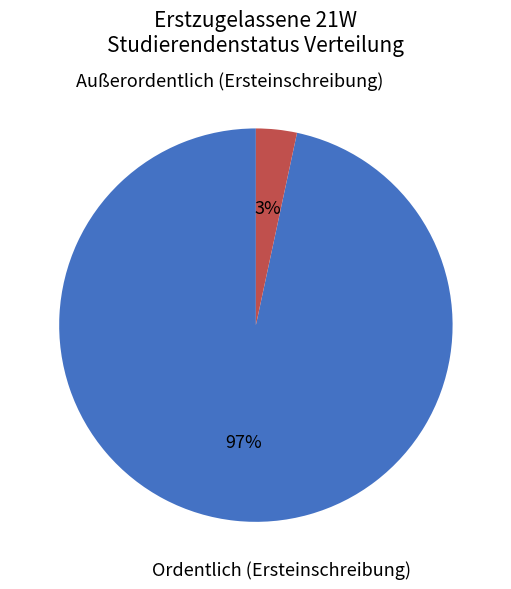

Is there a majority slice in this chart?

Yes